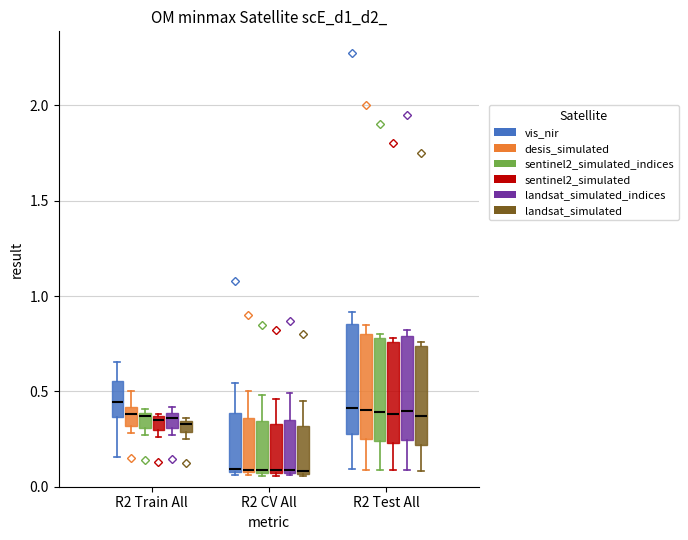

Where is the lower edge of the box for R2 CV All (landsat_simulated) on the y-axis? The values are not printed on the chart, so give them approximately, as read against the axis.

0.05